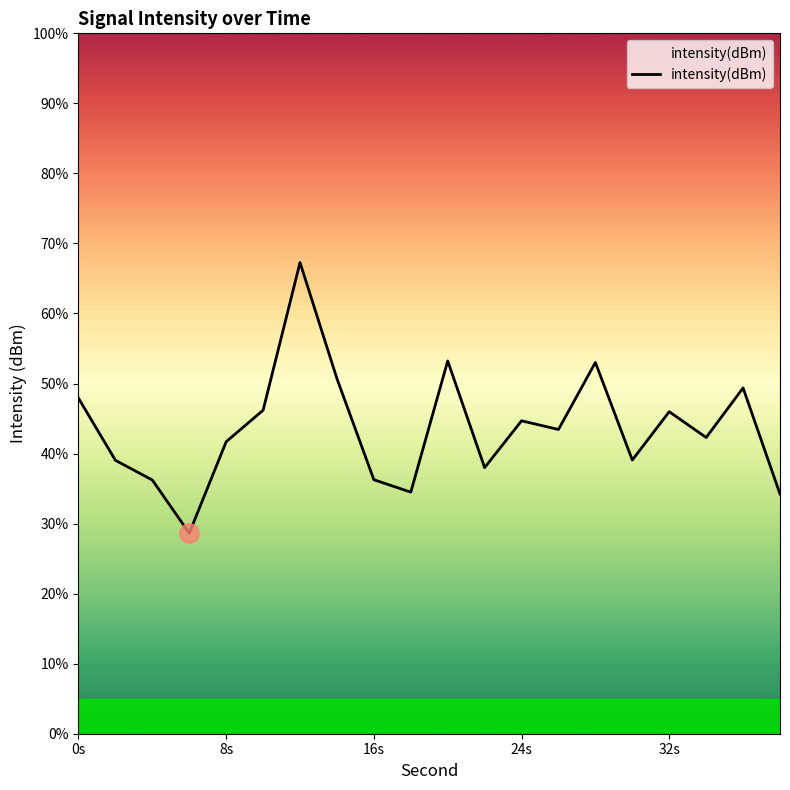

What is the difference between the maximum and minimum values?

38.6